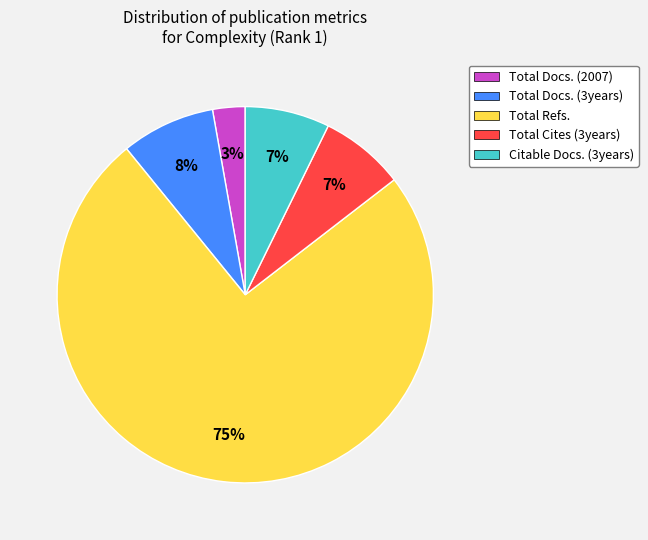

To the nearest percent, what percentage of the pie is Total Refs.?

75%